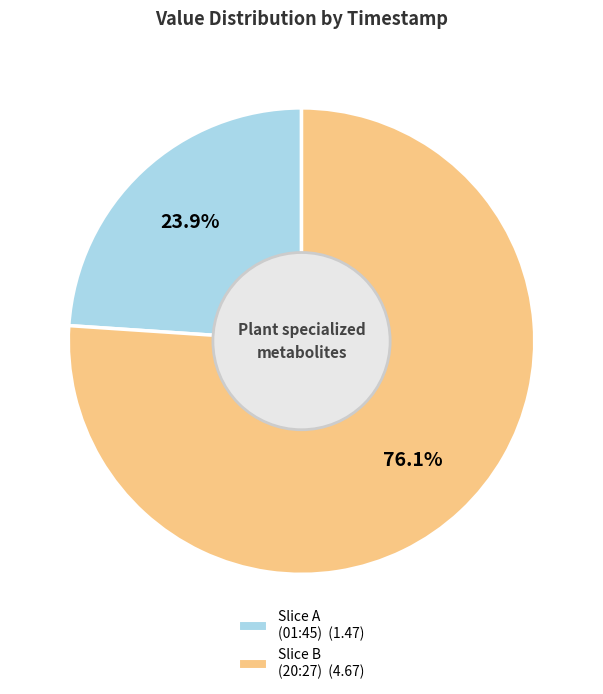

How many slices are in this pie chart?

2